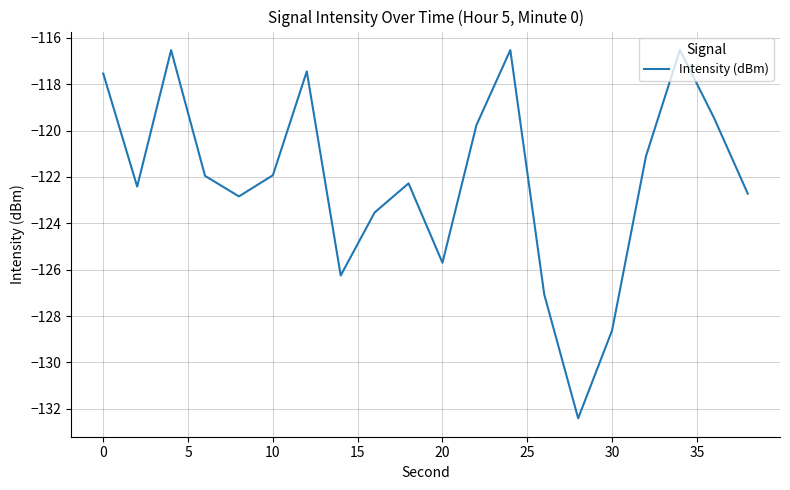

What is the smallest value displayed?

-132.4